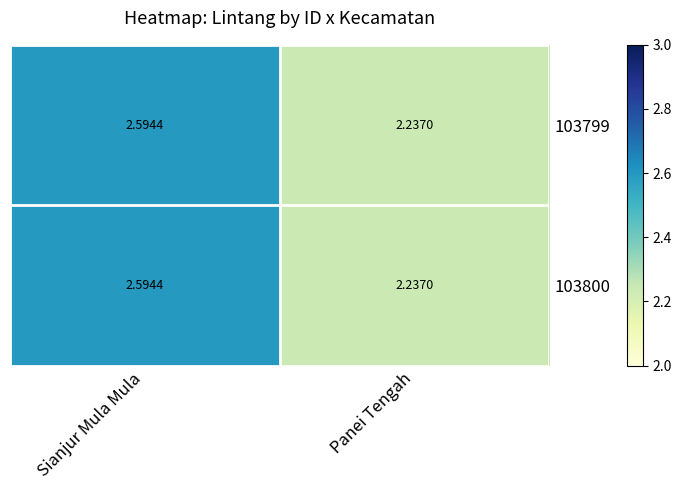

Rank the categories by 103800 value from highest to lowest.

Sianjur Mula Mula, Panei Tengah